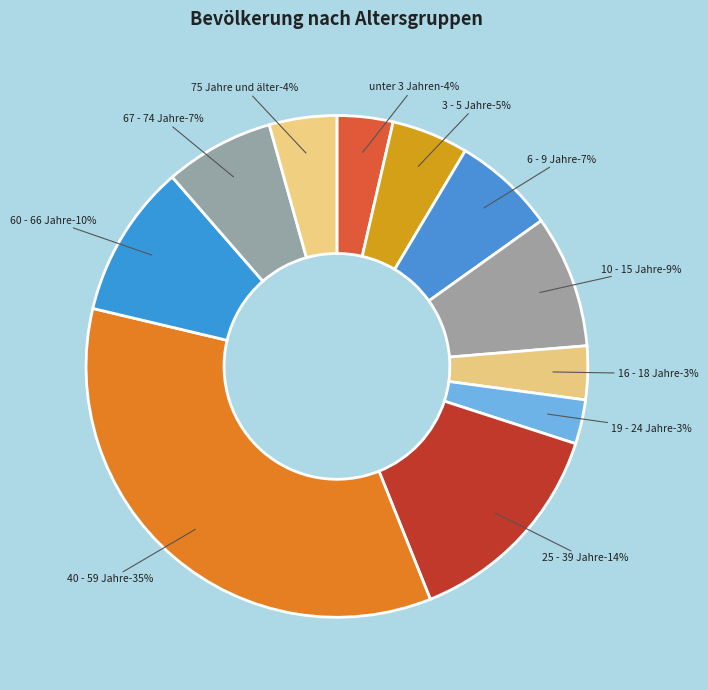

To the nearest percent, what portion does unter 3 Jahren represent?

4%